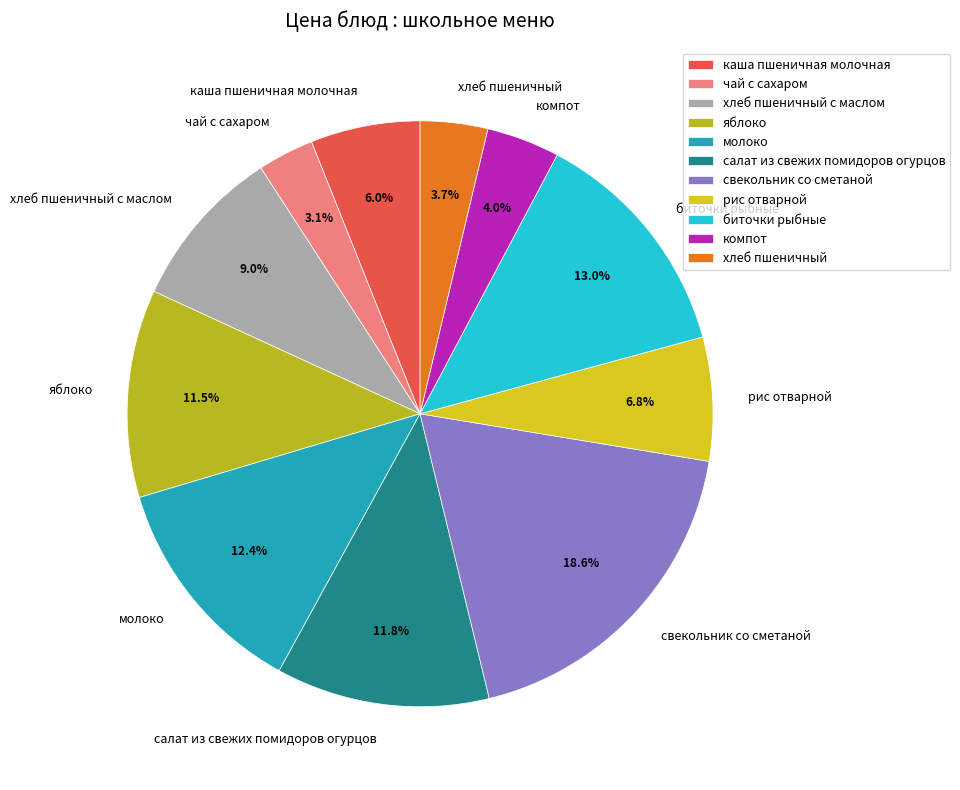

To the nearest percent, what is the difference between the свекольник со сметаной and рис отварной slice percentages?

12%